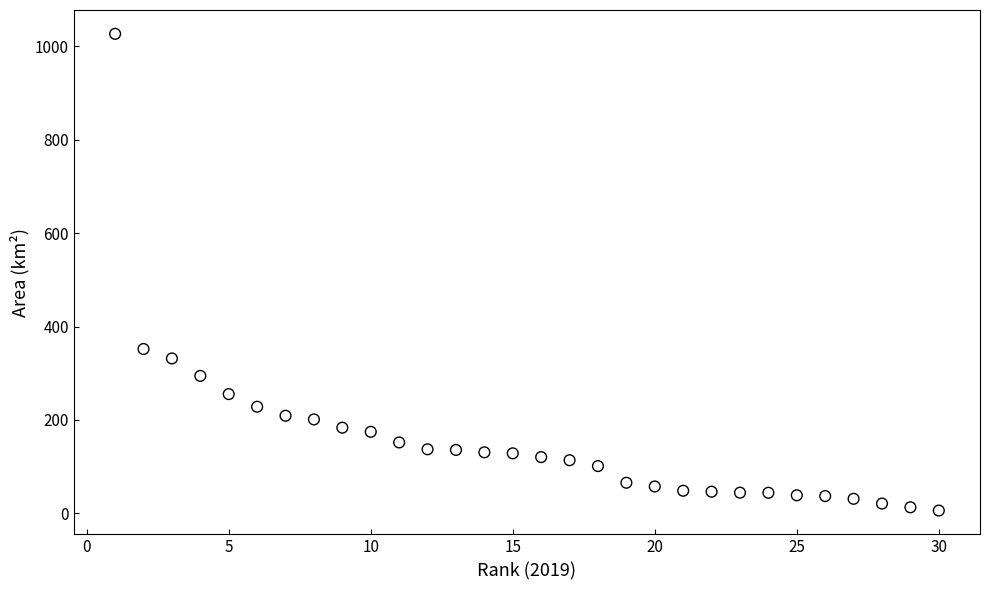

What is the range of X values (max minus min)?

29.0